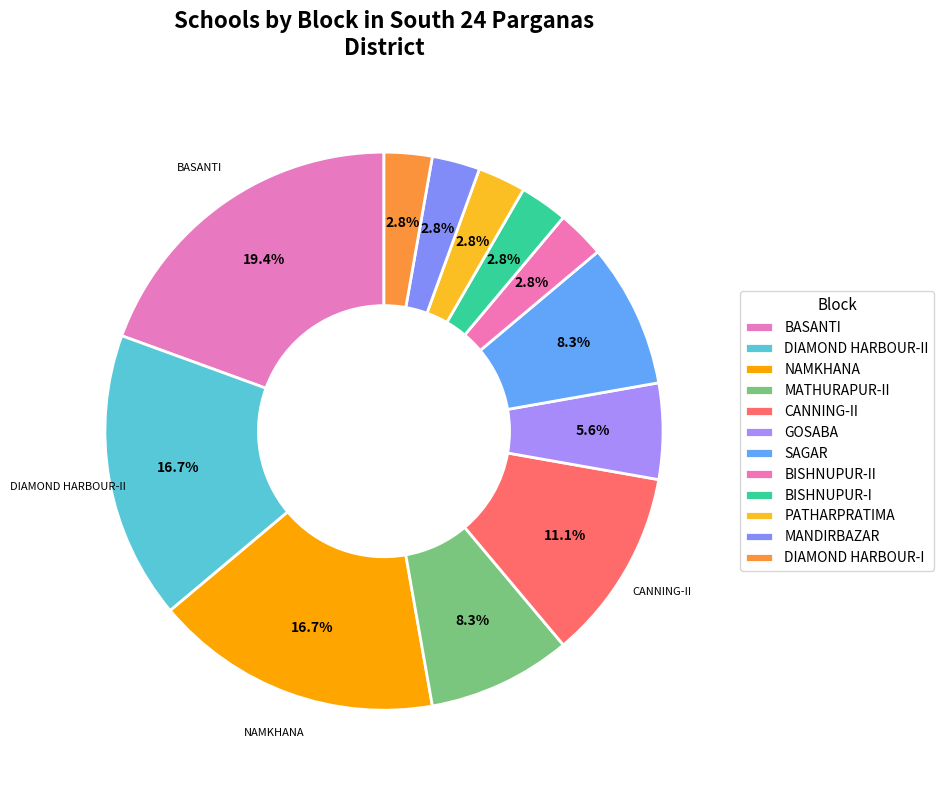

Which slice is the smallest?

BISHNUPUR-I